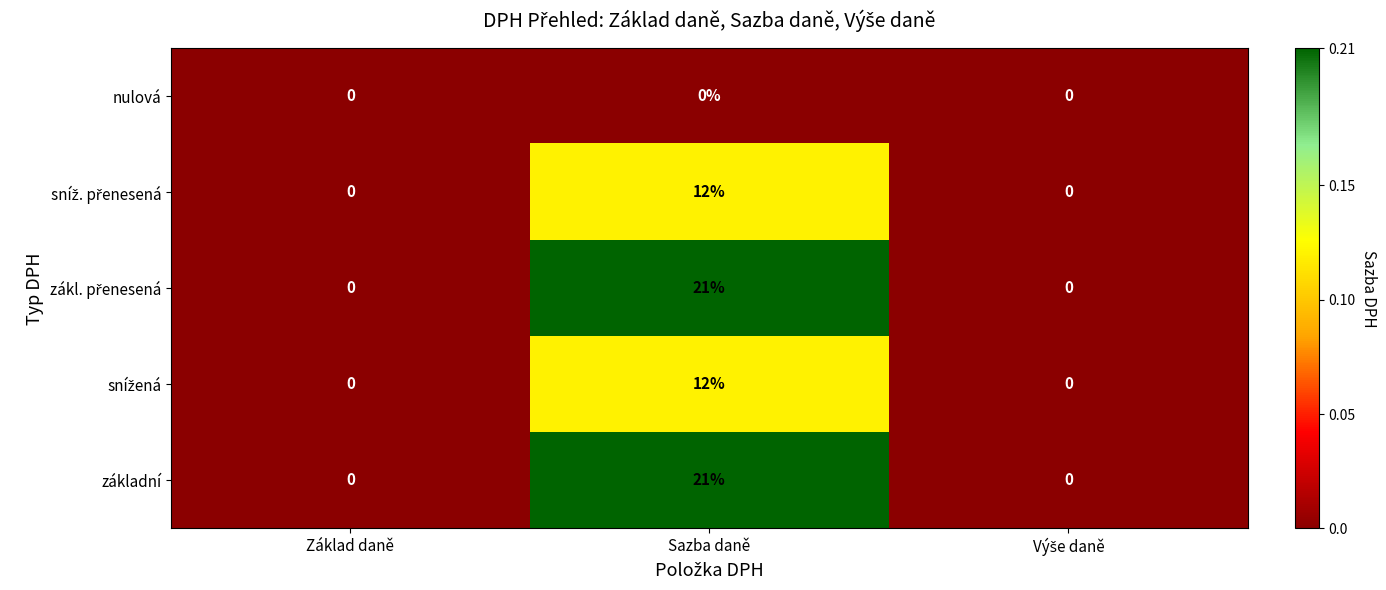

True or false: nulová has a value of 0 at Sazba daně.

True